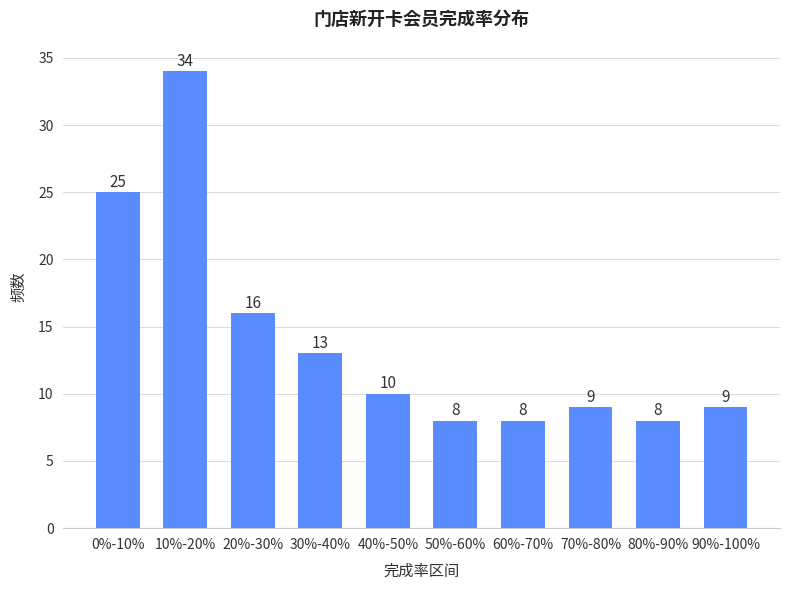

Reading right to left, transcribe all the data shown in this chart.

9	8	9	8	8	10	13	16	34	25